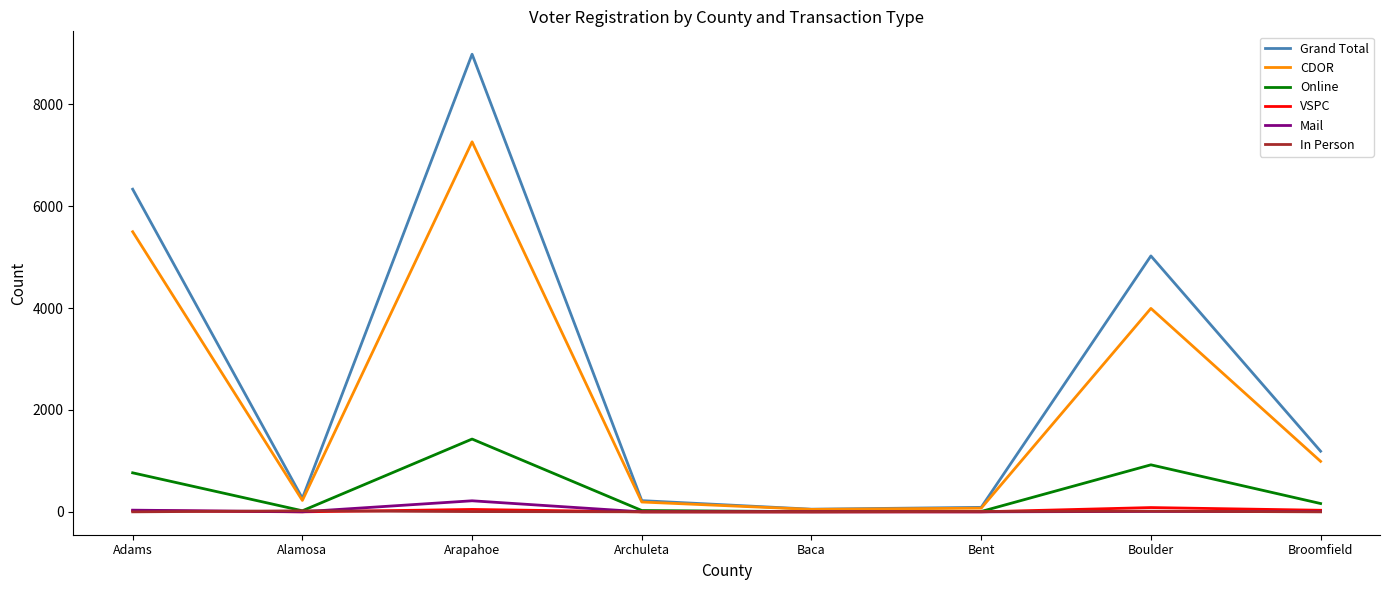

What is the greatest value displayed?

8984